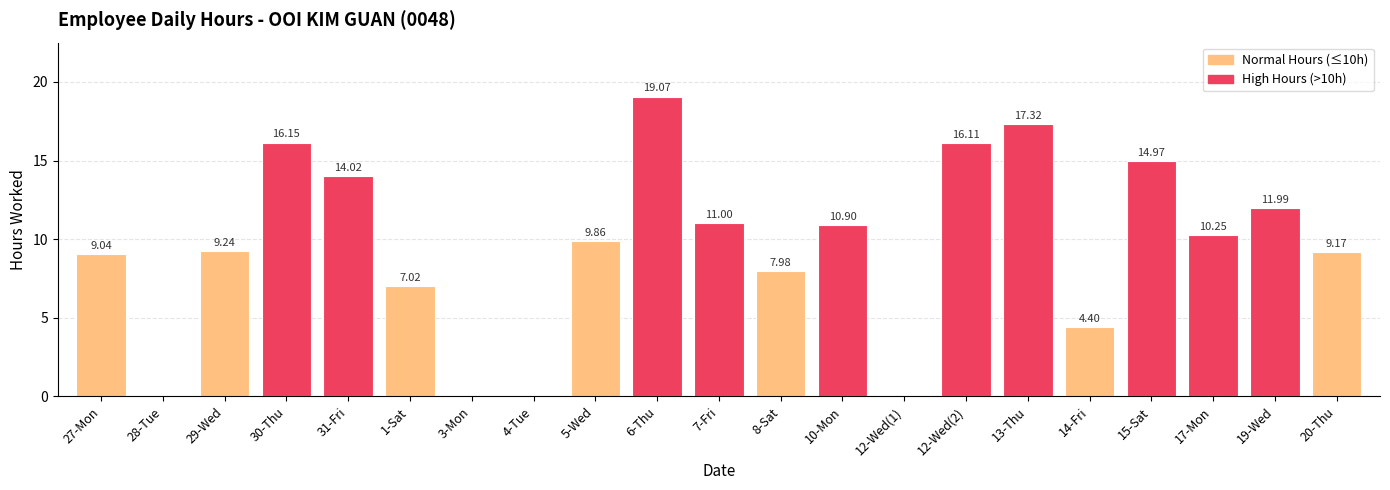

Which has a higher value, 1-Sat or 15-Sat?

15-Sat